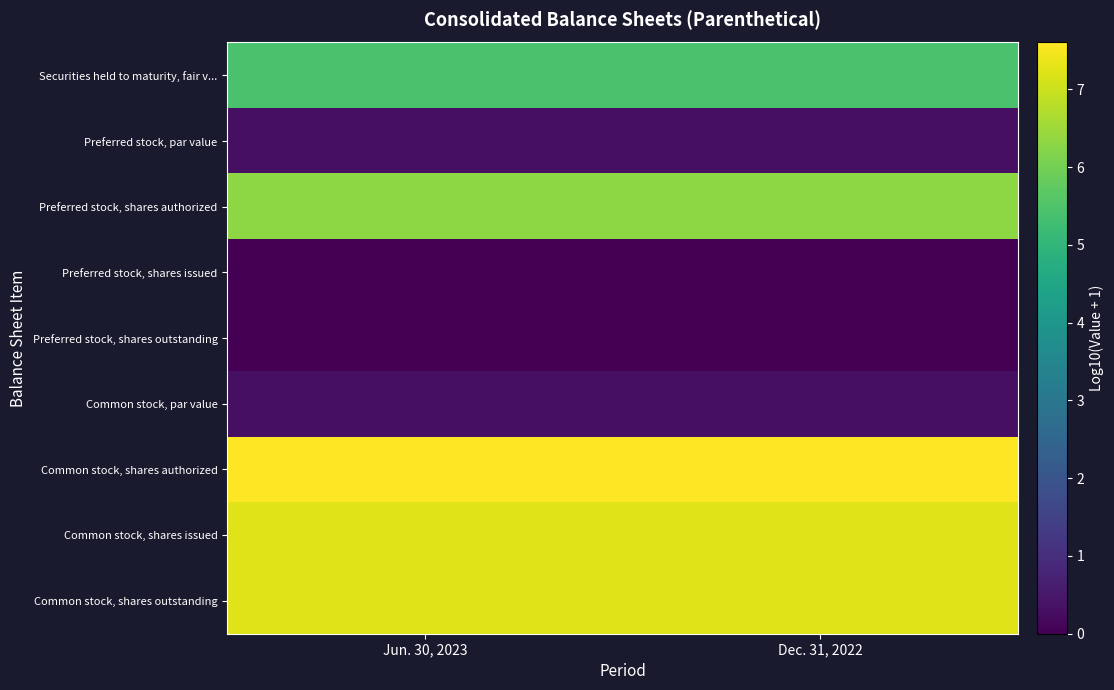

Reading left to right, transcribe all the data shown in this chart.

Securities held to maturity, fair v...: Jun. 30, 2023=5.4	Dec. 31, 2022=5.4
Preferred stock, par value: Jun. 30, 2023=0.3	Dec. 31, 2022=0.3
Preferred stock, shares authorized: Jun. 30, 2023=6.3	Dec. 31, 2022=6.3
Preferred stock, shares issued: Jun. 30, 2023=0.0	Dec. 31, 2022=0.0
Preferred stock, shares outstanding: Jun. 30, 2023=0.0	Dec. 31, 2022=0.0
Common stock, par value: Jun. 30, 2023=0.3	Dec. 31, 2022=0.3
Common stock, shares authorized: Jun. 30, 2023=7.6	Dec. 31, 2022=7.6
Common stock, shares issued: Jun. 30, 2023=7.2	Dec. 31, 2022=7.2
Common stock, shares outstanding: Jun. 30, 2023=7.2	Dec. 31, 2022=7.2